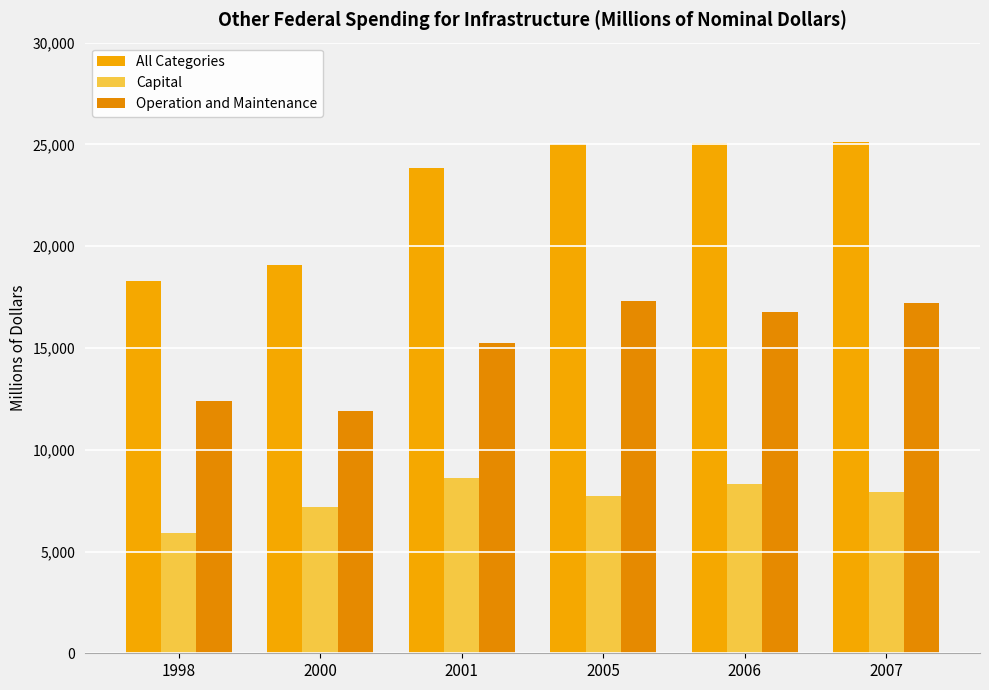

Rank the categories by Capital value from highest to lowest.

2001, 2006, 2007, 2005, 2000, 1998